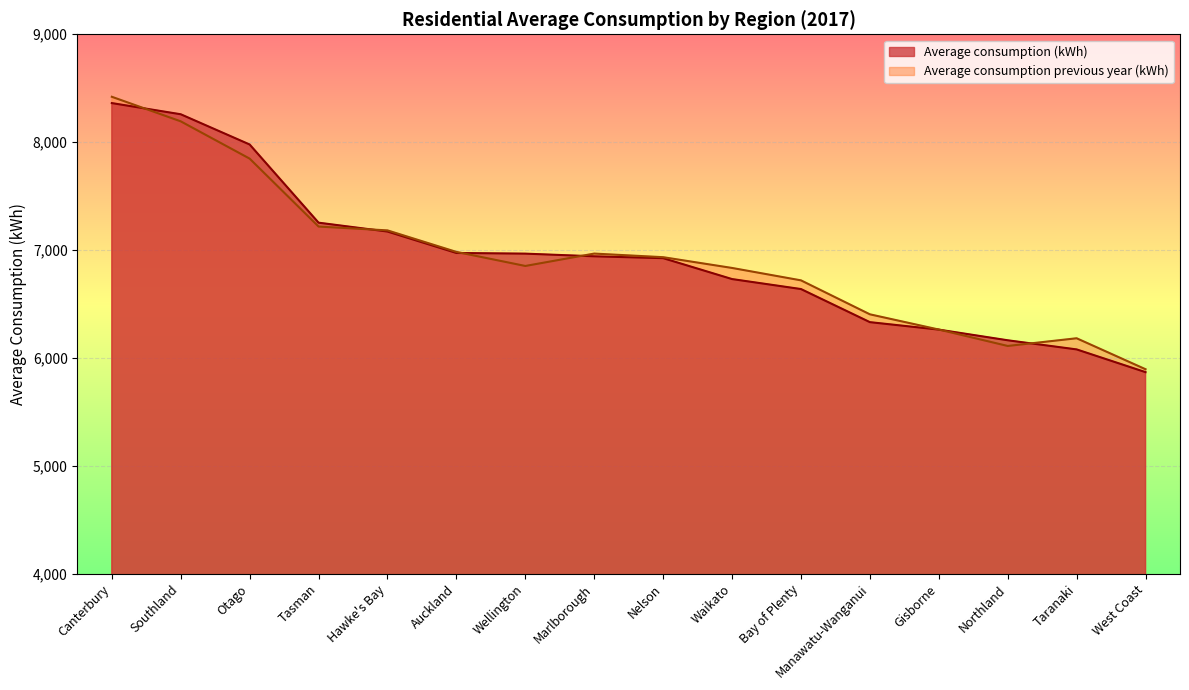

Between Auckland and West Coast, which series saw the biggest shift?

Average consumption (kWh)